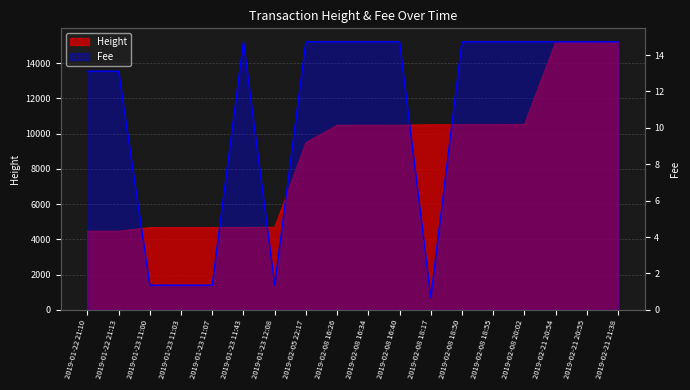

How many data points are above 14?

11